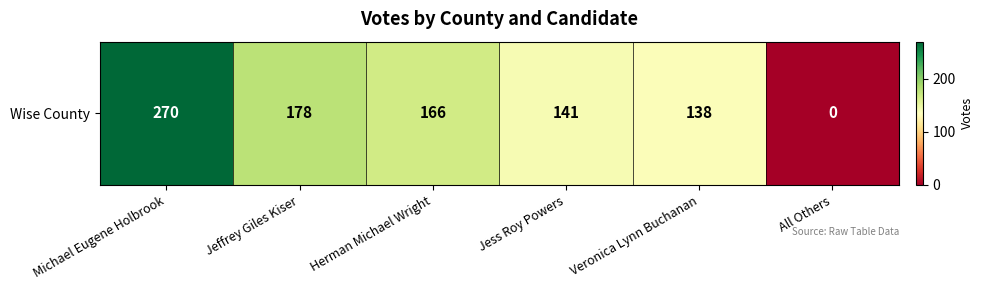

How many data points does each series have?

6